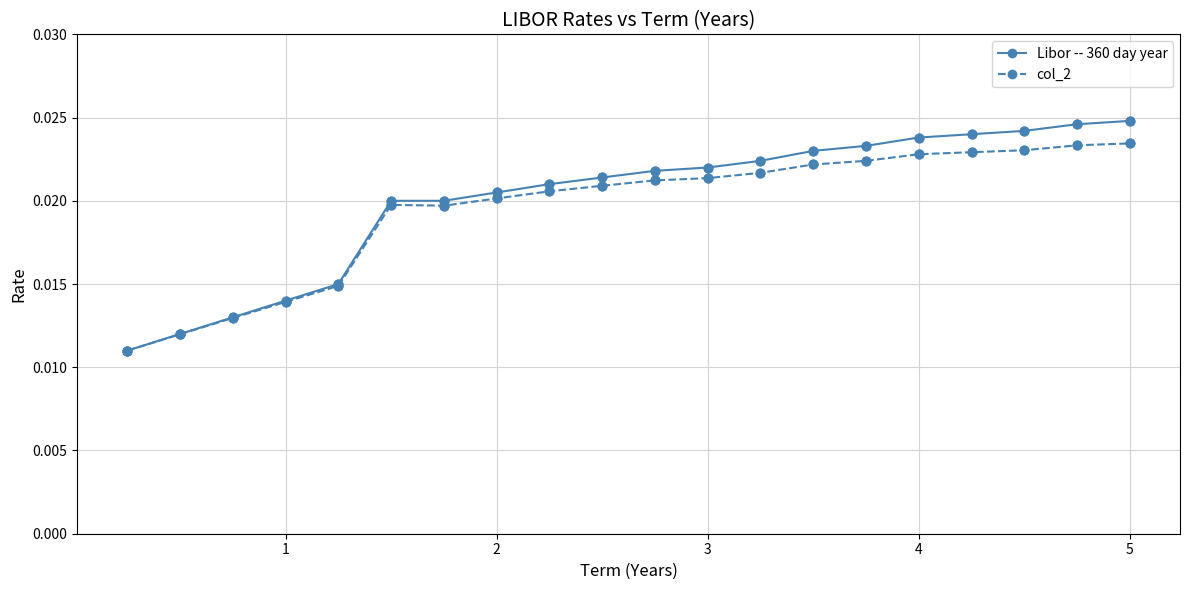

What are all the series names shown in the legend?

Libor -- 360 day year, col_2